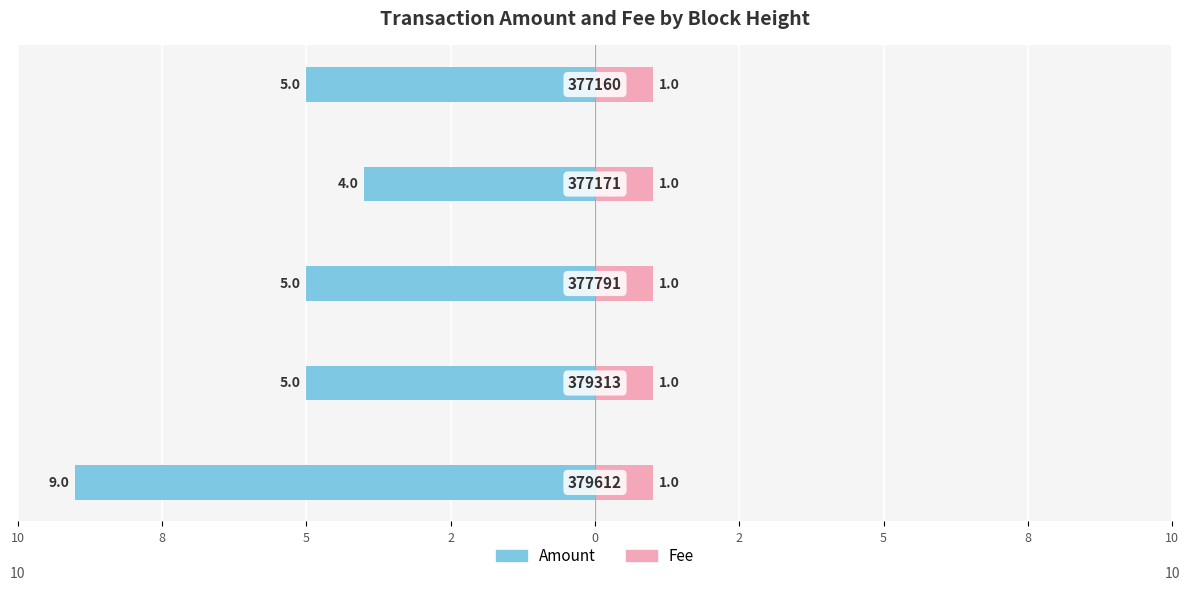

Which series has the widest spread of values?

Amount